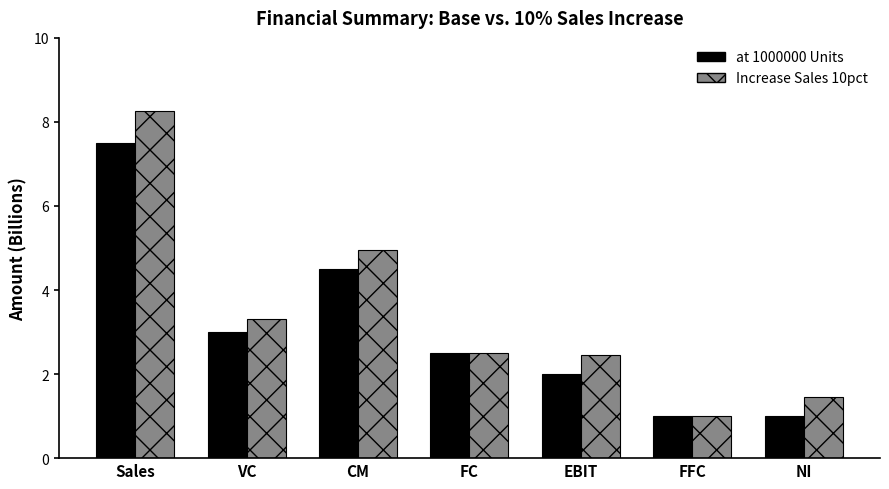

Is the value of at 1000000 Units at NI greater than the value of Increase Sales 10pct at VC?

No